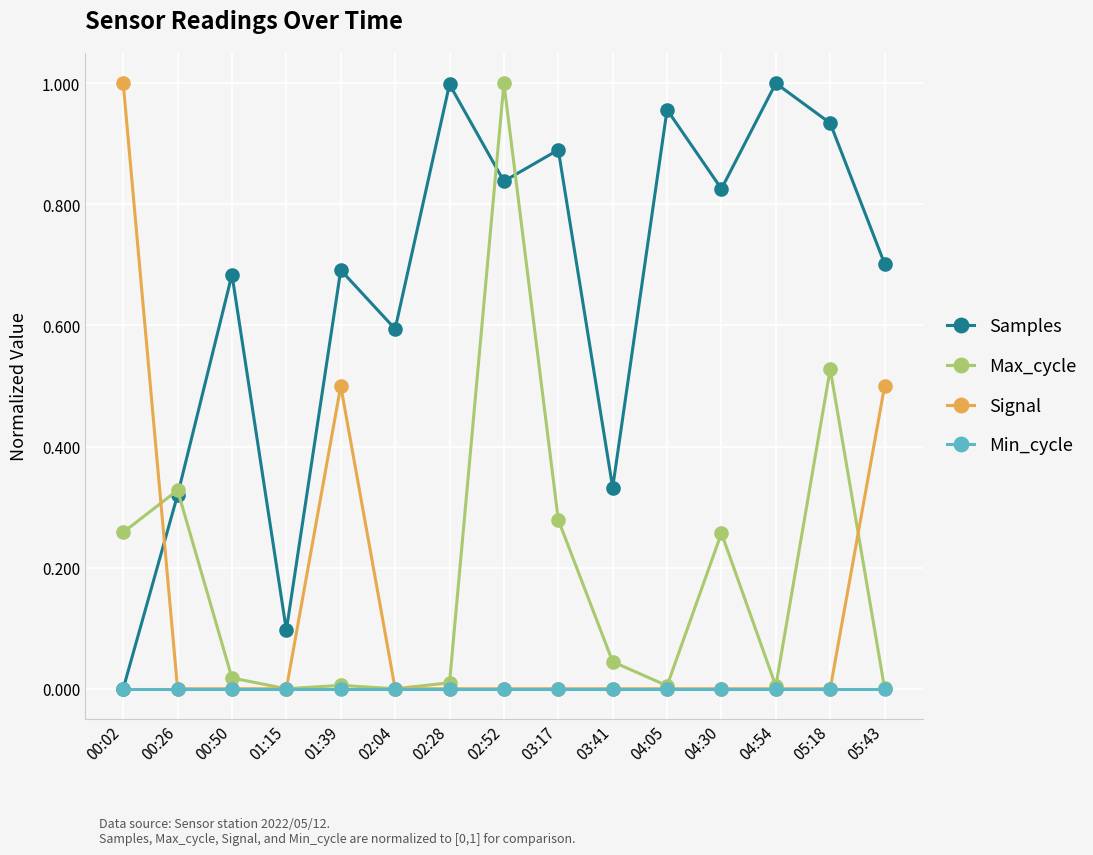

Which series has the largest total across all categories?

Samples